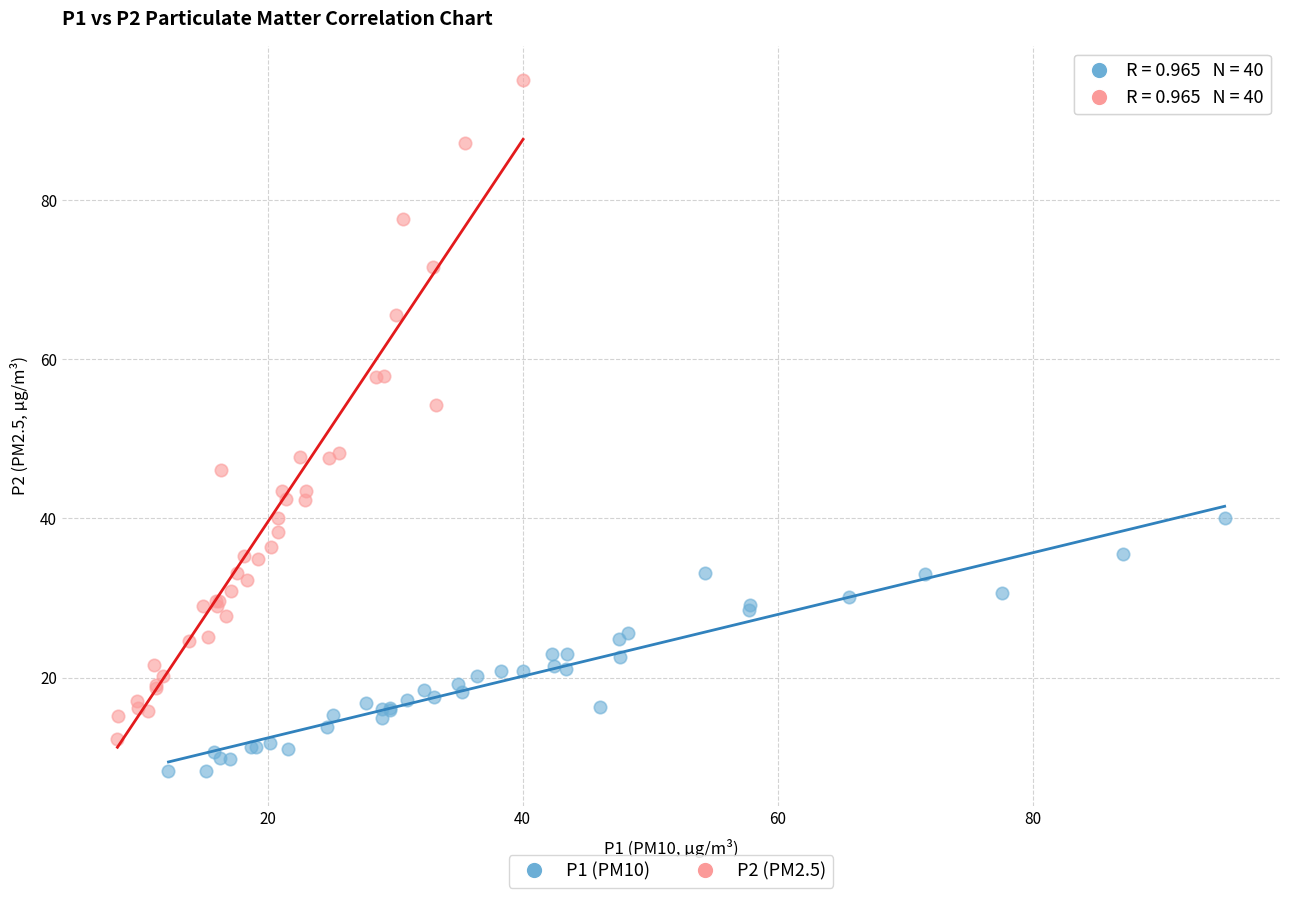

Which series has the largest Y range (max minus min)?

P2 (PM2.5)